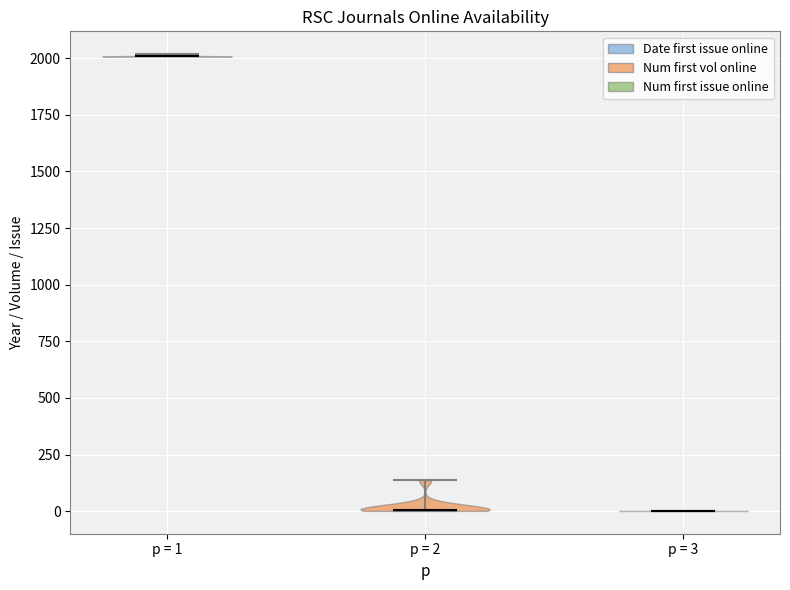

What is the highest point the violin for p = 2 reaches on the y-axis? The values are not printed on the chart, so give them approximately, as read against the axis.

150